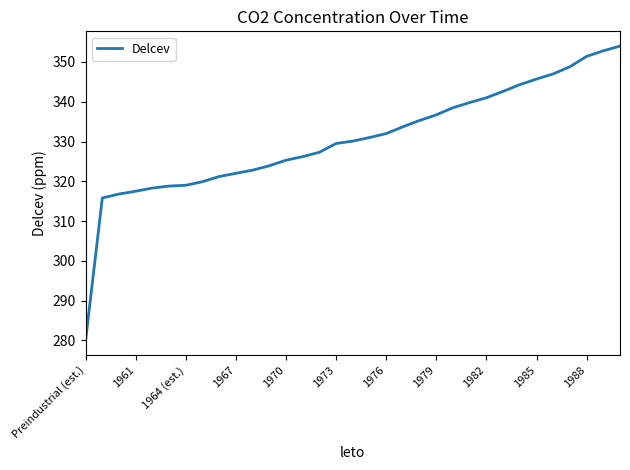

What is the sum of all values?

10909.0